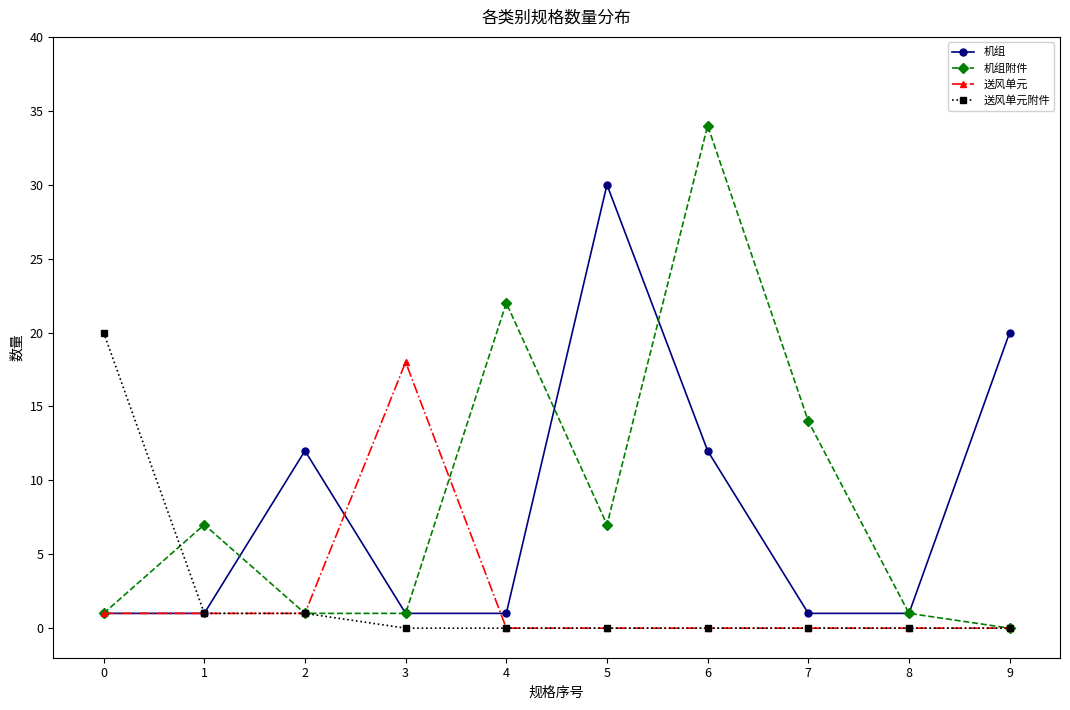

Which series has the largest range (max minus min)?

机组附件